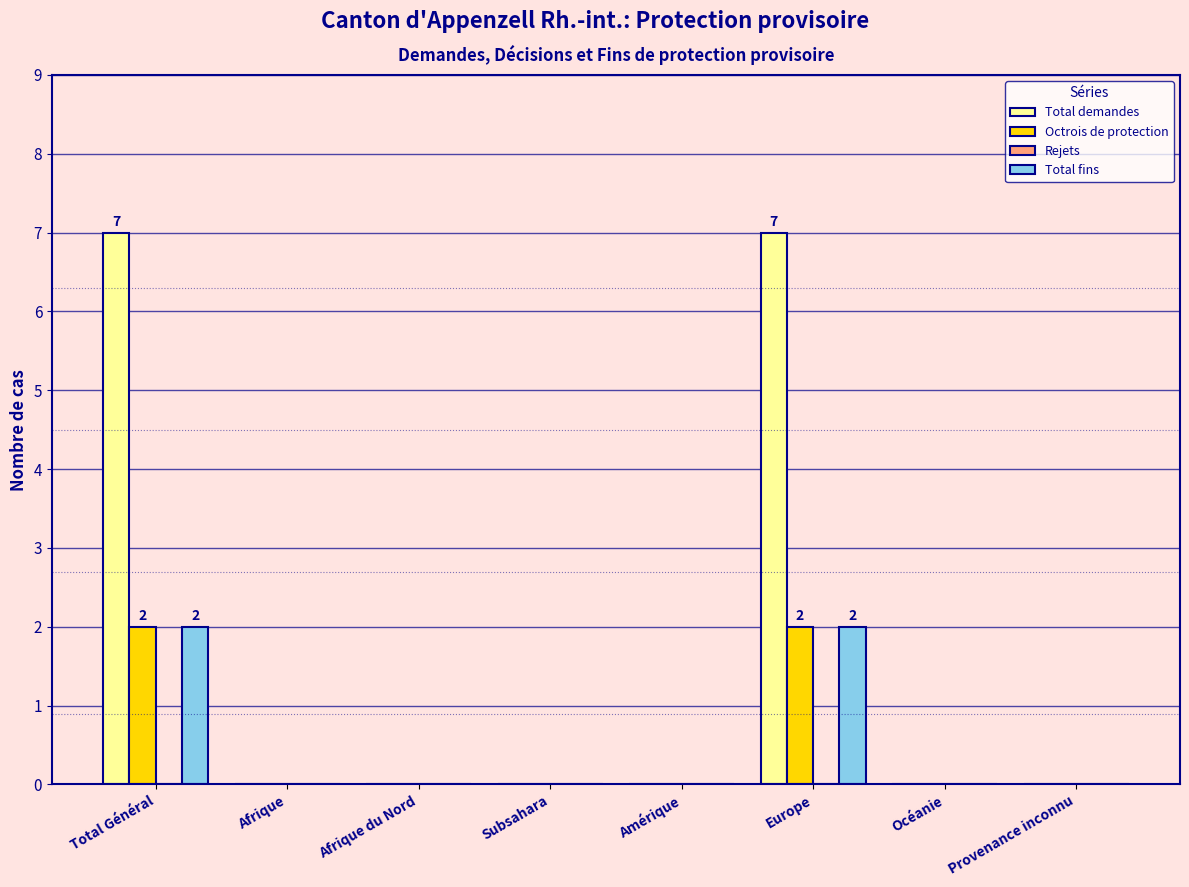

Is it true that Total fins equals 2 at Europe?

True